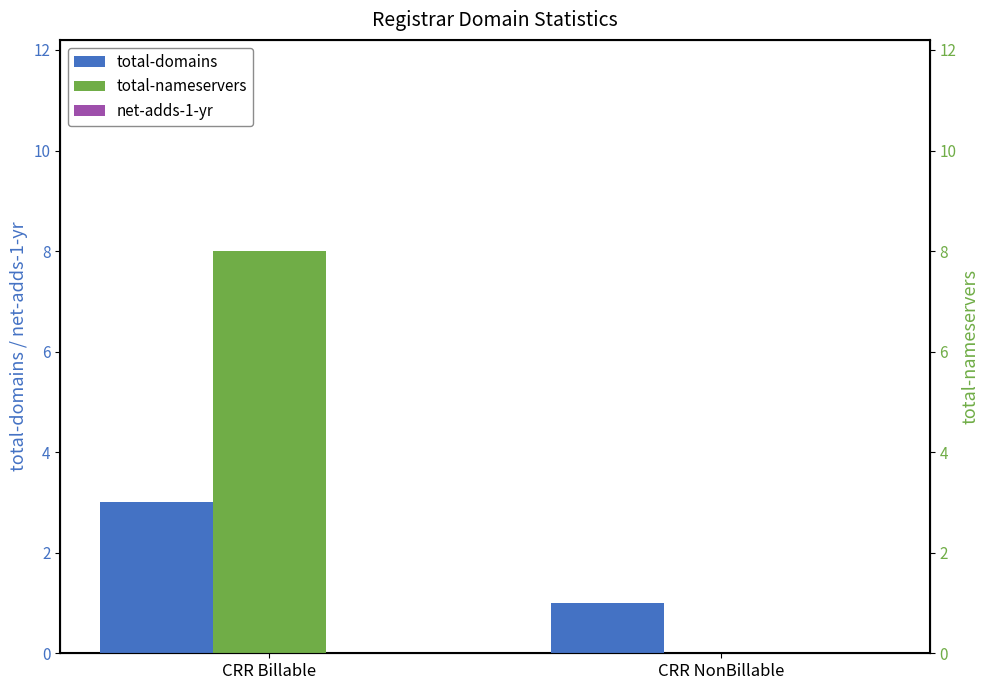

How many bars are there in each group?

3